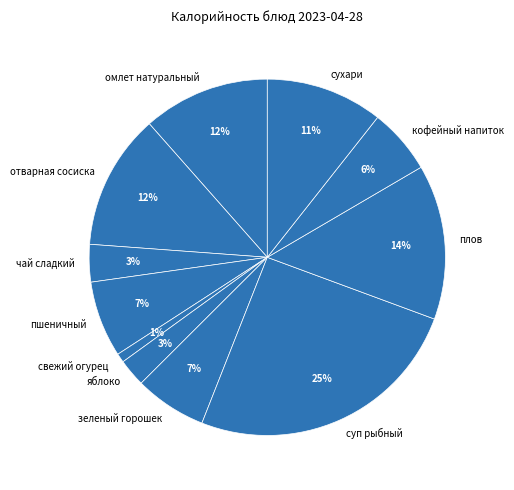

Which has a higher value, свежий огурец or суп рыбный?

суп рыбный